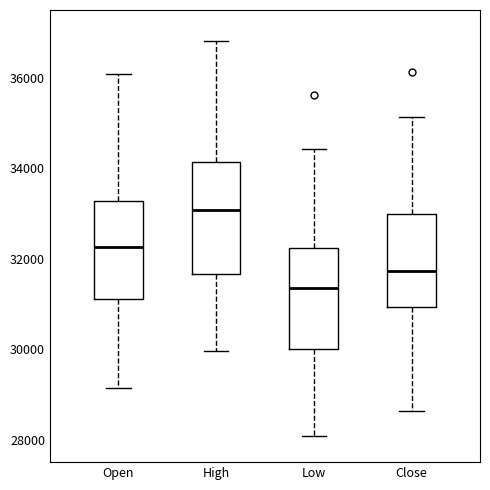

Which box has the lowest median line?

Low